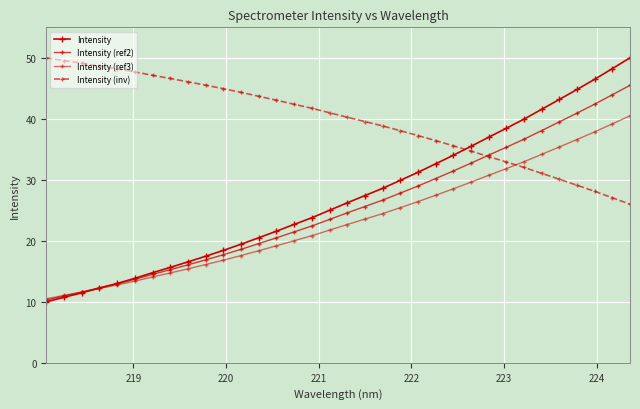

What is the value of the Intensity (ref3) point at the 25th from the left?

29.6